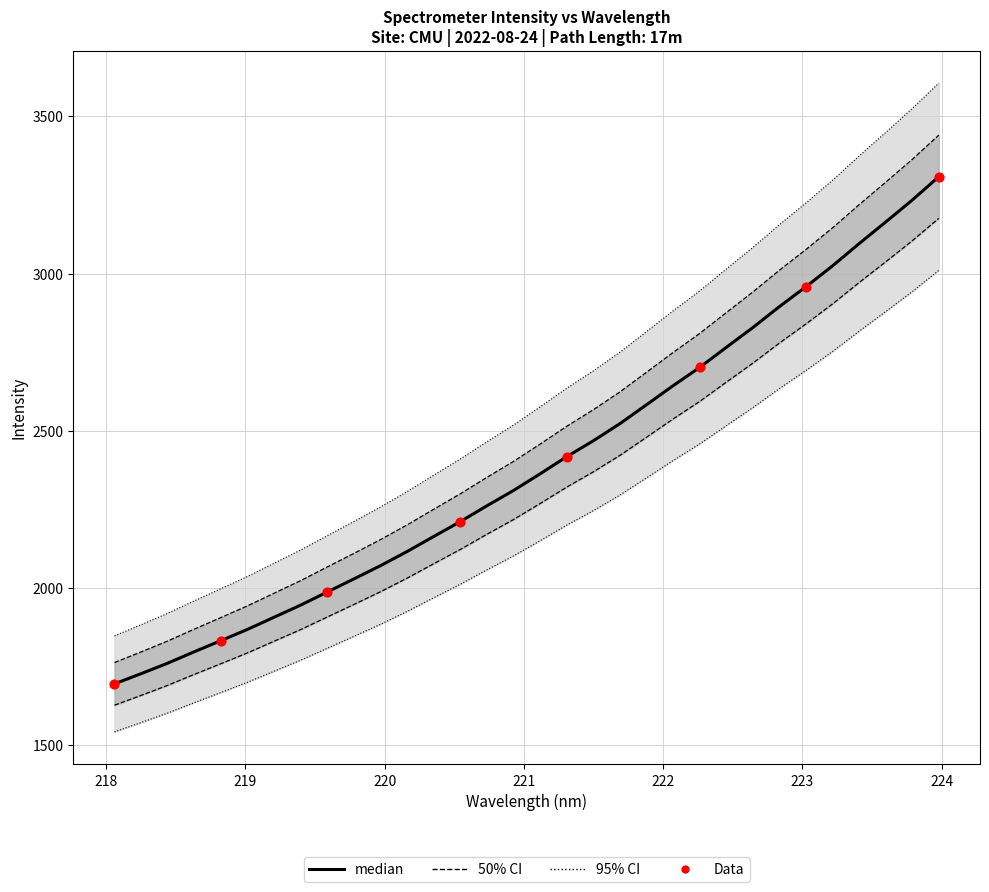

What is the change in value from 221.4993 to 223.2172?

+506.0